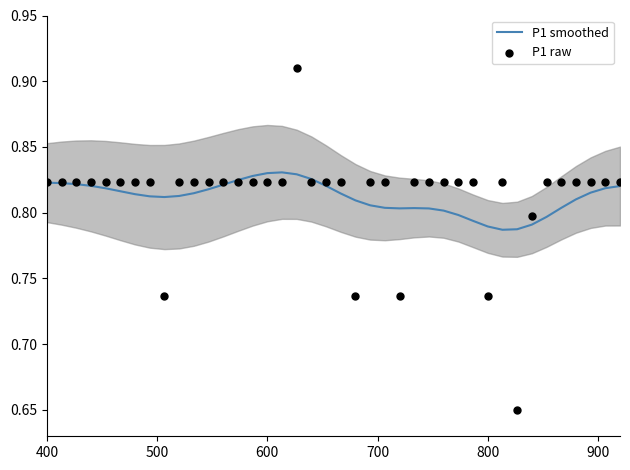

The value of P1 smoothed at 400 is 1.4. True or false?

False